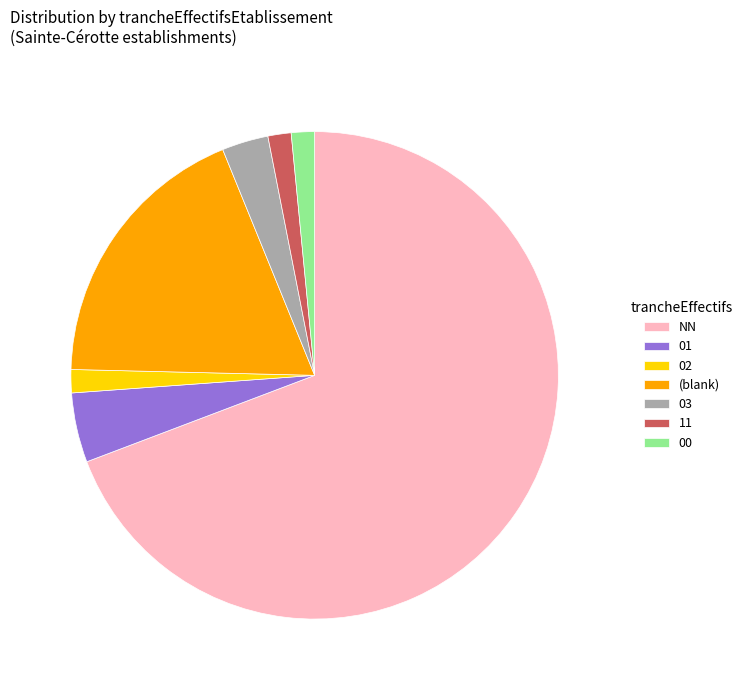

Does NN account for over 50% of the chart?

Yes